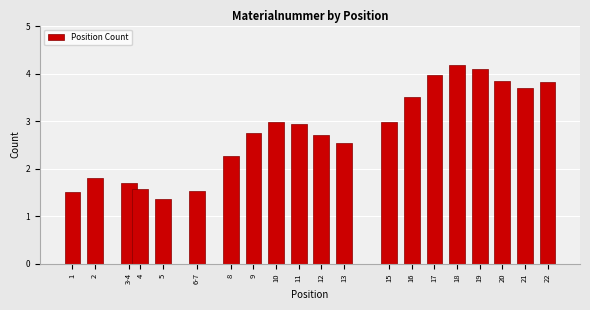

Reading right to left, transcribe all the data shown in this chart.

22=3.8	21=3.7	20=3.9	19=4.1	18=4.2	17=4.0	16=3.5	15=3.0	13=2.5	12=2.7	11=2.9	10=3.0	9=2.7	8=2.3	6-7=1.5	5=1.4	4=1.6	3-4=1.7	2=1.8	1=1.5